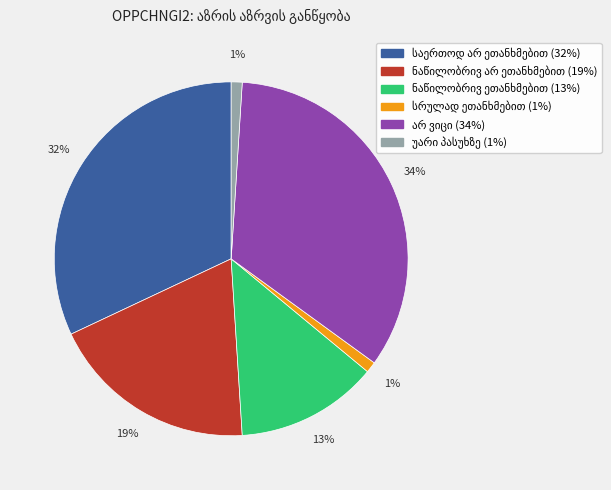

To the nearest percent, what is the difference between the largest and smallest slice percentages?

33%